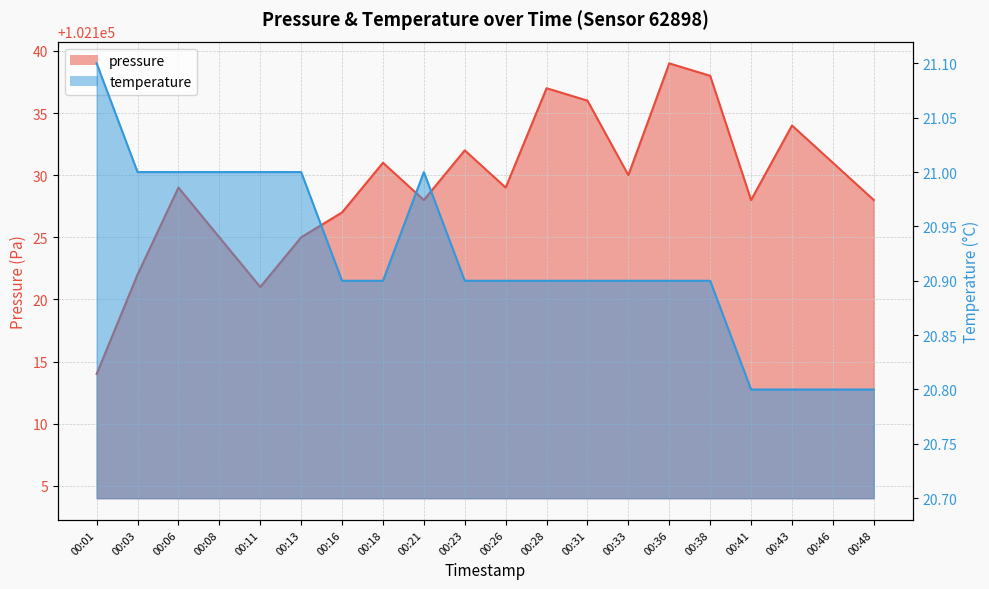

What are all the series names shown in the legend?

pressure, temperature